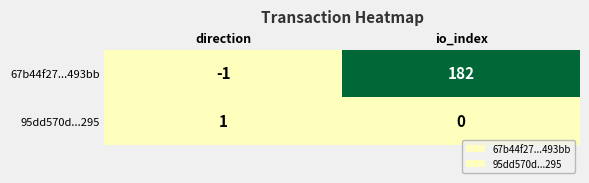

Count the number of data series in this chart.

2